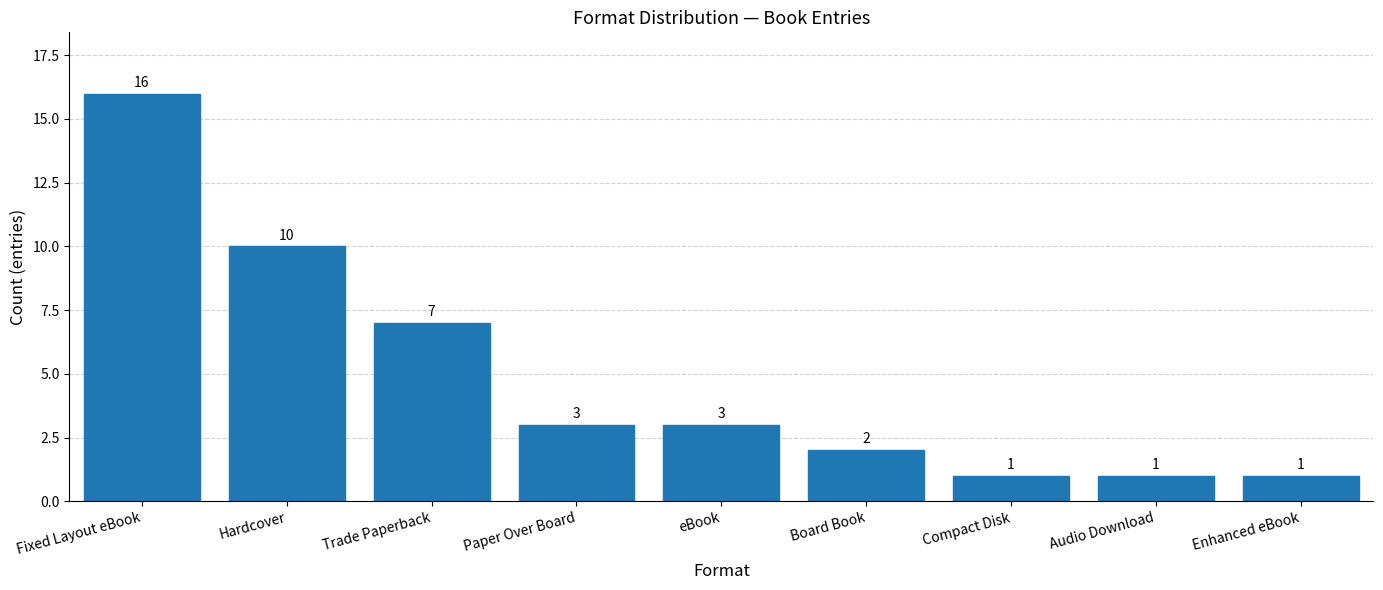

What is the label of the 2nd bar from the left?

Hardcover